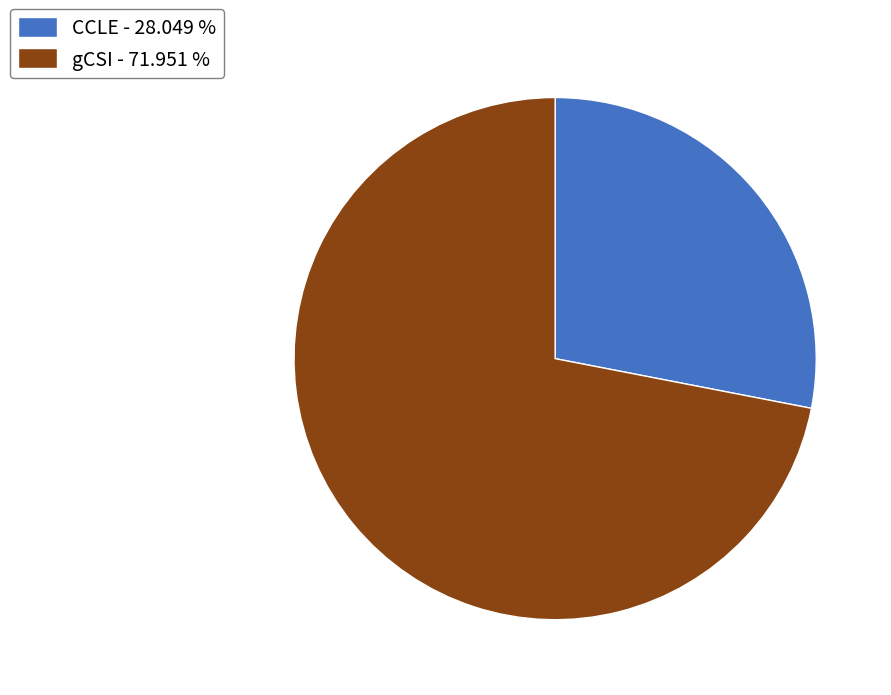

Is gCSI - 71.951 % the majority of the pie?

Yes